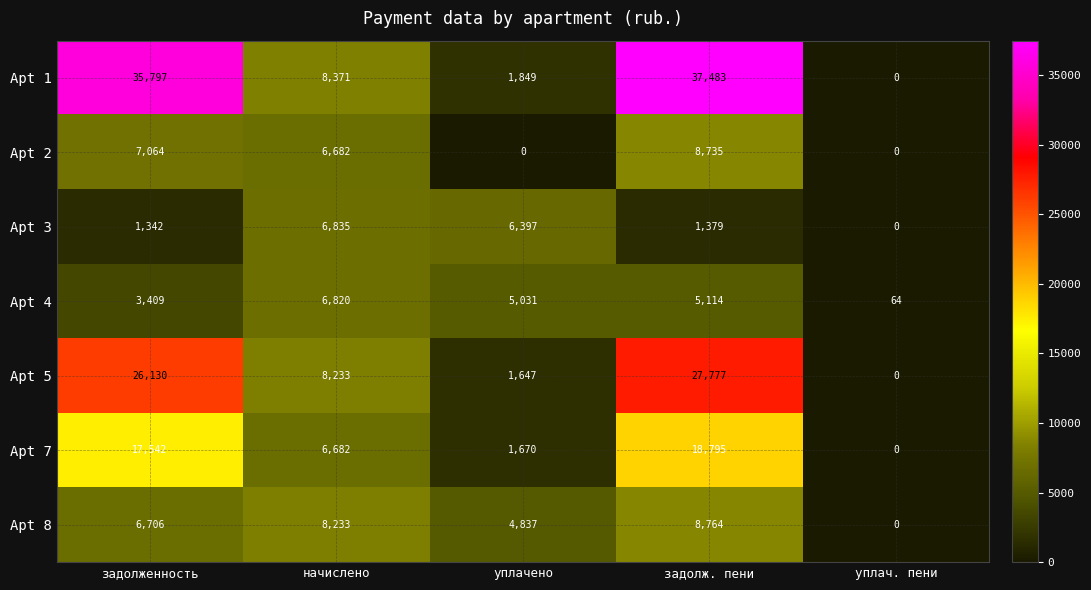

Which series has the largest range (max minus min)?

Apt 1